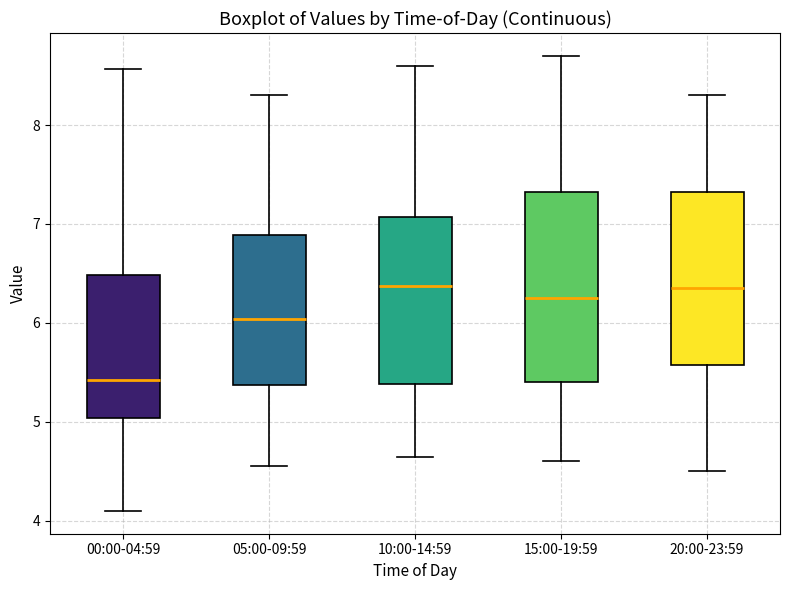

Reading left to right, transcribe this box plot: for each box, give where its median line is, the range the box spans, and where its two whiskers end, as read against the y-axis. The values are not printed on the chart, so give them approximately, as read against the axis.

00:00-04:59: median 5.4, box 5.0 to 6.5, whiskers 4.1 to 8.6
05:00-09:59: median 6.0, box 5.4 to 6.9, whiskers 4.6 to 8.3
10:00-14:59: median 6.4, box 5.4 to 7.1, whiskers 4.7 to 8.6
15:00-19:59: median 6.3, box 5.4 to 7.3, whiskers 4.6 to 8.7
20:00-23:59: median 6.4, box 5.6 to 7.3, whiskers 4.5 to 8.3